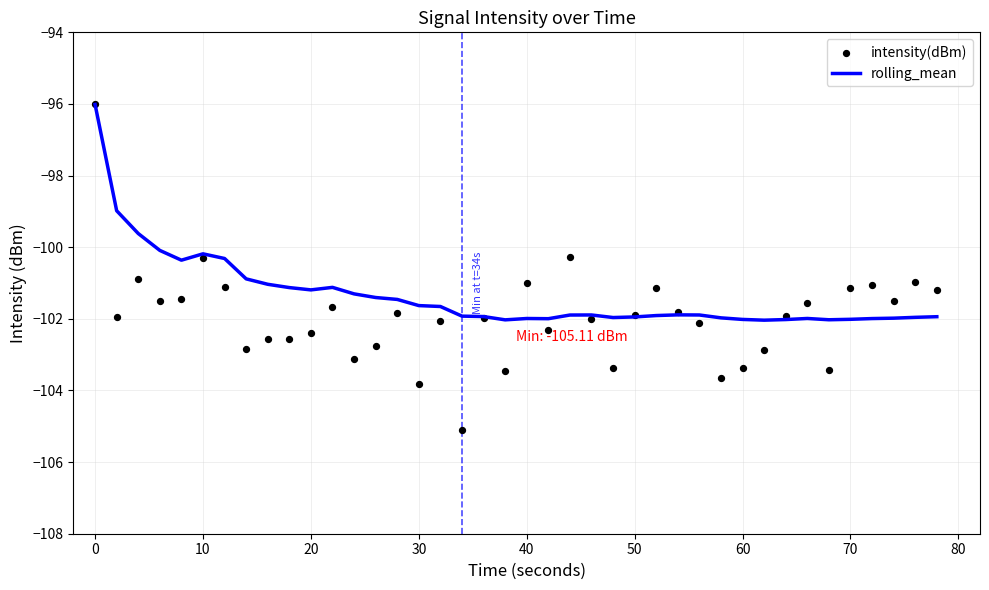

True or false: rolling_mean has a value of -96.0 at 0.

True